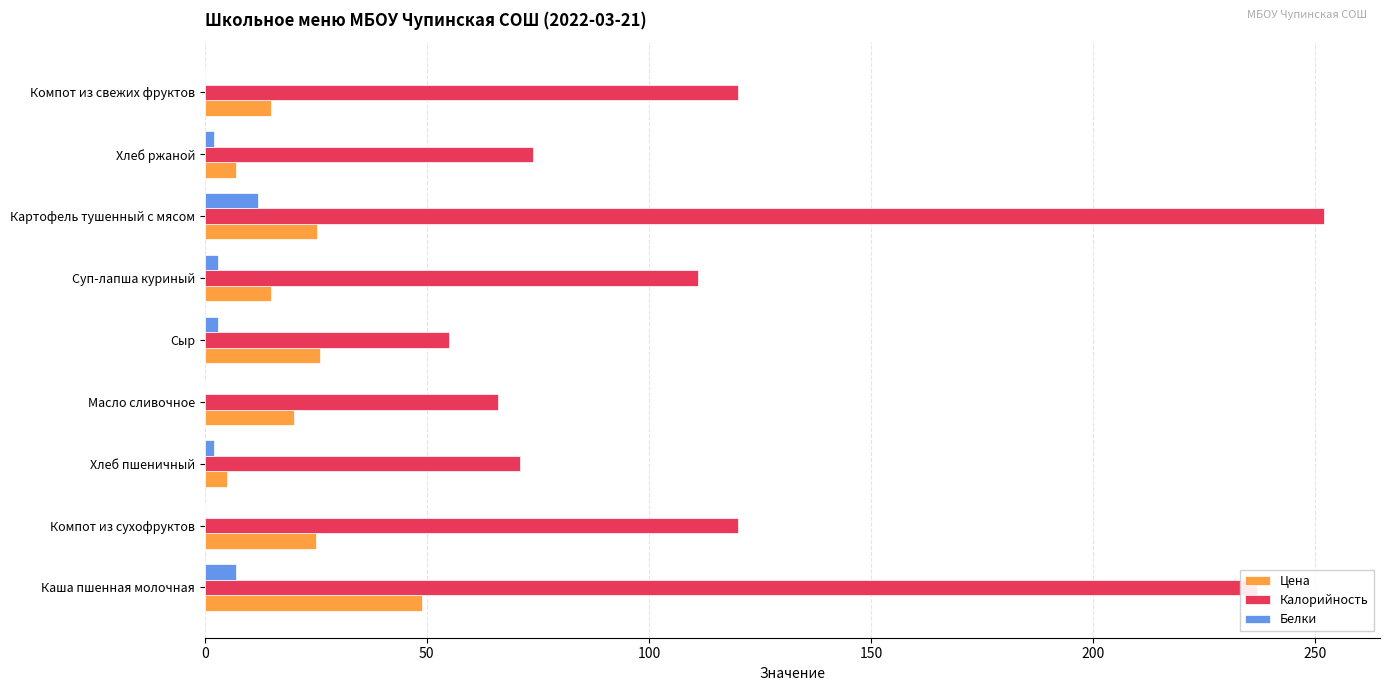

Which category has the highest value in the Калорийность series?

Картофель тушенный с мясом